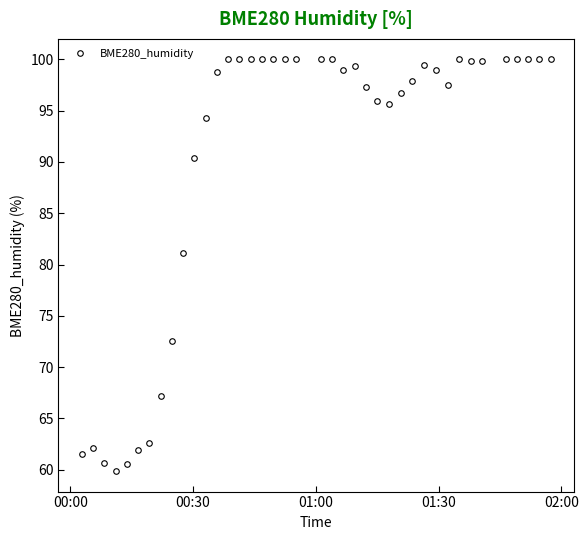

What is the value of the 24th point from the left?

99.4